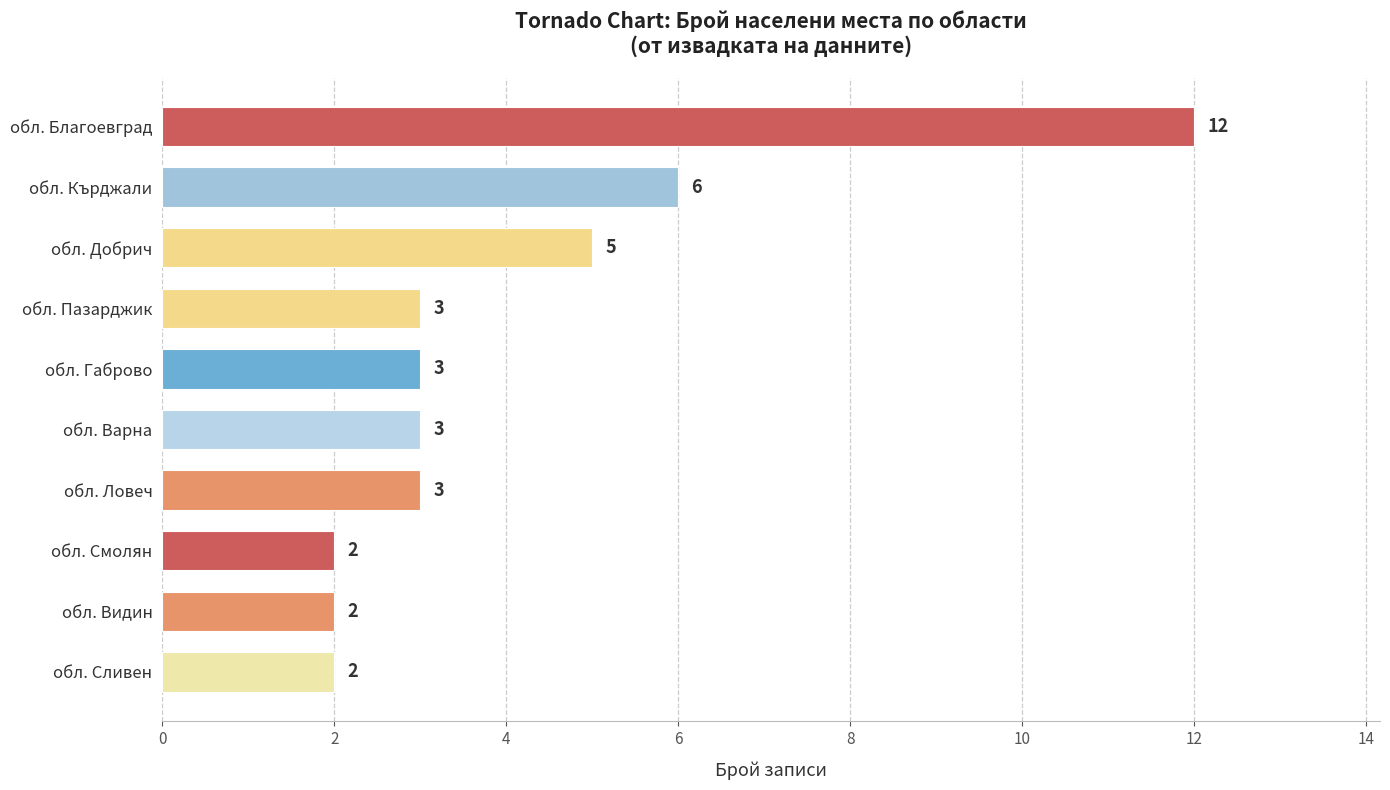

Reading bottom to top, what are all the values shown in this chart?

обл. Сливен=2	обл. Видин=2	обл. Смолян=2	обл. Ловеч=3	обл. Варна=3	обл. Габрово=3	обл. Пазарджик=3	обл. Добрич=5	обл. Кърджали=6	обл. Благоевград=12